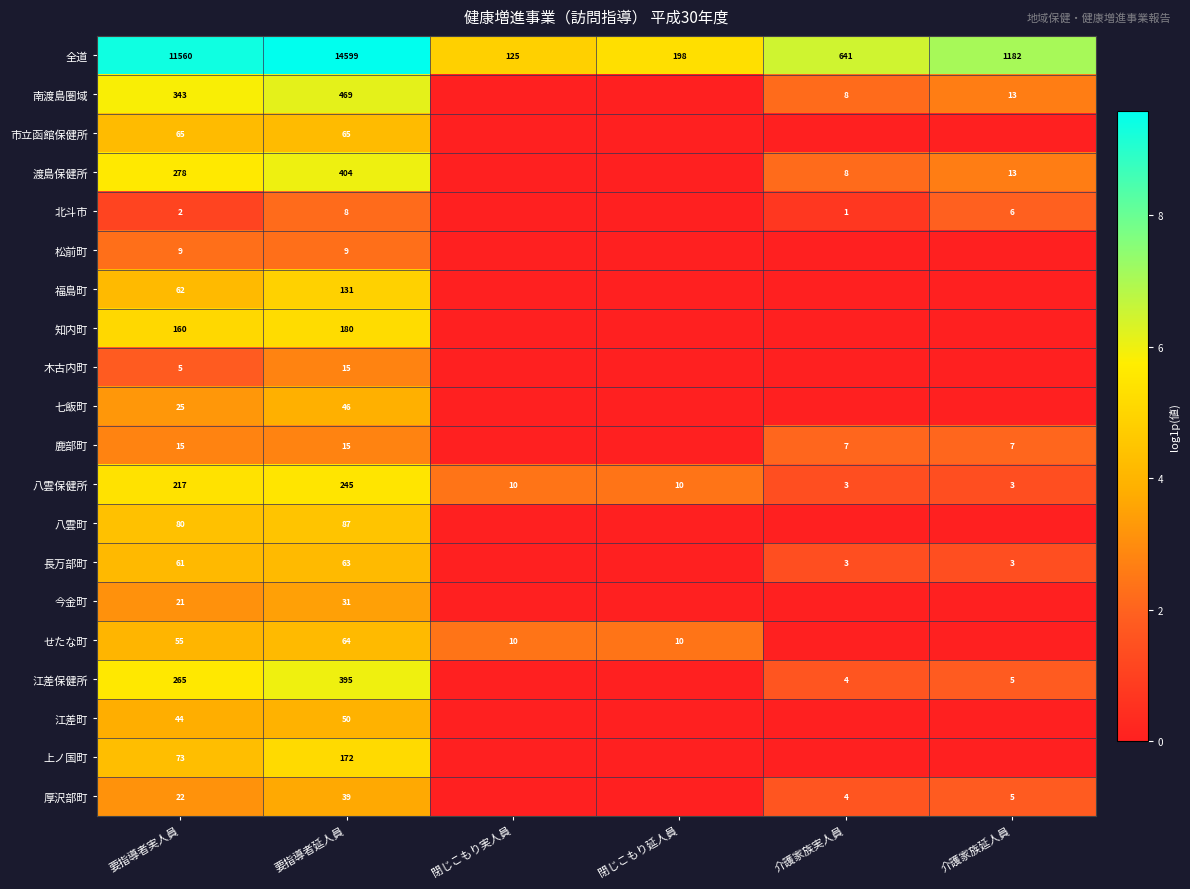

Is the value of 知内町 at 要指導者実人員 greater than the value of 八雲保健所 at 介護家族延人員?

Yes